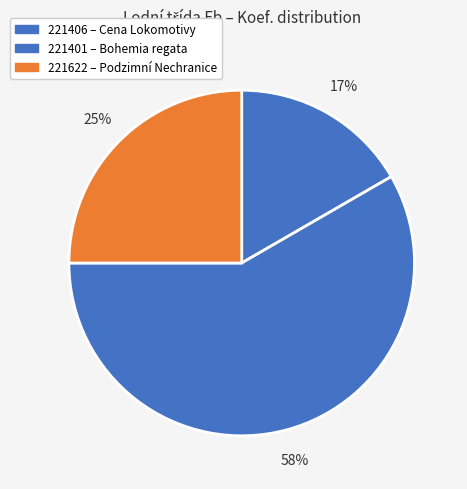

How many slices are in this pie chart?

3